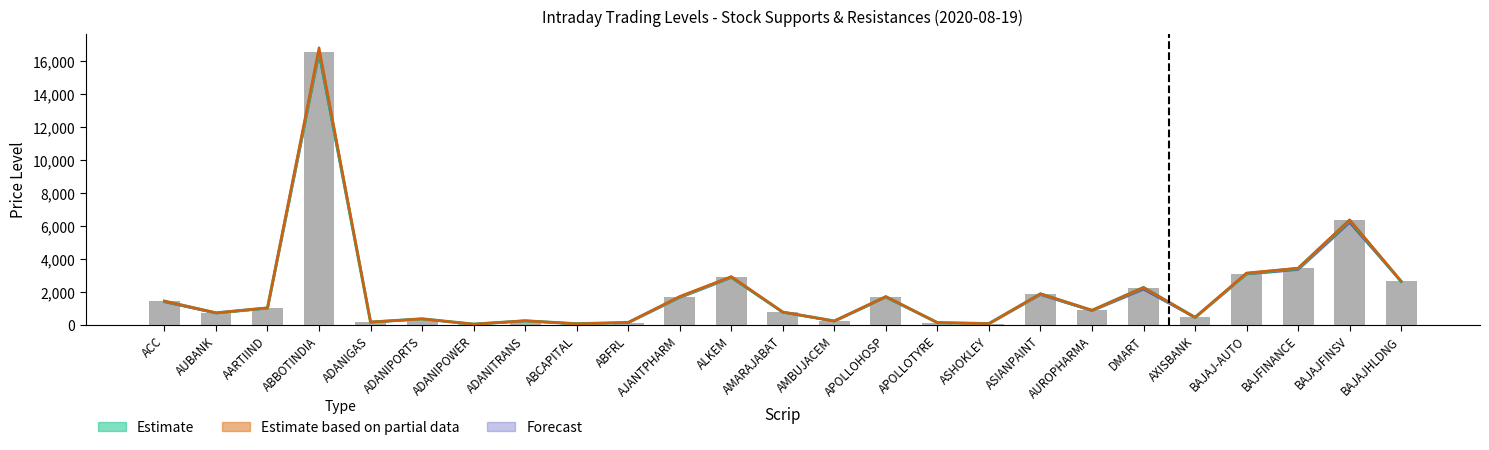

Reading left to right, what are all the values shown in this chart?

Close (Estimate): ACC=1432.0	AUBANK=720.0	AARTIIND=1017.1	ABBOTINDIA=16590.8	ADANIGAS=161.8	ADANIPORTS=357.4	ADANIPOWER=36.8	ADANITRANS=237.3	ABCAPITAL=59.9	ABFRL=136.3	AJANTPHARM=1682.7	ALKEM=2893.2	AMARAJABAT=766.6	AMBUJACEM=228.2	APOLLOHOSP=1697.2	APOLLOTYRE=128.4	ASHOKLEY=68.5	ASIANPAINT=1874.1	AUROPHARMA=872.1	DMART=2259.4	AXISBANK=445.8	BAJAJ-AUTO=3104.8	BAJFINANCE=3419.9	BAJAJFINSV=6343.1	BAJAJHLDNG=2629.1
High (Partial Data): ACC=1437.3	AUBANK=725.8	AARTIIND=1030.0	ABBOTINDIA=16825.0	ADANIGAS=164.8	ADANIPORTS=359.5	ADANIPOWER=37.3	ADANITRANS=244.9	ABCAPITAL=60.5	ABFRL=137.2	AJANTPHARM=1722.0	ALKEM=2928.8	AMARAJABAT=769.4	AMBUJACEM=229.2	APOLLOHOSP=1716.8	APOLLOTYRE=131.0	ASHOKLEY=69.0	ASIANPAINT=1884.0	AUROPHARMA=882.9	DMART=2266.3	AXISBANK=447.2	BAJAJ-AUTO=3147.0	BAJFINANCE=3437.9	BAJAJFINSV=6375.0	BAJAJHLDNG=2645.0
S2 (Forecast): ACC=1372.5	AUBANK=698.8	AARTIIND=999.0	ABBOTINDIA=16393.6	ADANIGAS=158.8	ADANIPORTS=352.1	ADANIPOWER=36.4	ADANITRANS=227.9	ABCAPITAL=58.8	ABFRL=129.9	AJANTPHARM=1639.5	ALKEM=2851.9	AMARAJABAT=752.0	AMBUJACEM=215.9	APOLLOHOSP=1659.6	APOLLOTYRE=124.5	ASHOKLEY=60.9	ASIANPAINT=1810.0	AUROPHARMA=842.1	DMART=2135.6	AXISBANK=430.8	BAJAJ-AUTO=3060.9	BAJFINANCE=3336.8	BAJAJFINSV=6187.0	BAJAJHLDNG=2611.7
CLOSE: ACC=1432.0	AUBANK=720.0	AARTIIND=1017.1	ABBOTINDIA=16590.8	ADANIGAS=161.8	ADANIPORTS=357.4	ADANIPOWER=36.8	ADANITRANS=237.3	ABCAPITAL=59.9	ABFRL=136.3	AJANTPHARM=1682.7	ALKEM=2893.2	AMARAJABAT=766.6	AMBUJACEM=228.2	APOLLOHOSP=1697.2	APOLLOTYRE=128.4	ASHOKLEY=68.5	ASIANPAINT=1874.1	AUROPHARMA=872.1	DMART=2259.4	AXISBANK=445.8	BAJAJ-AUTO=3104.8	BAJFINANCE=3419.9	BAJAJFINSV=6343.1	BAJAJHLDNG=2629.1